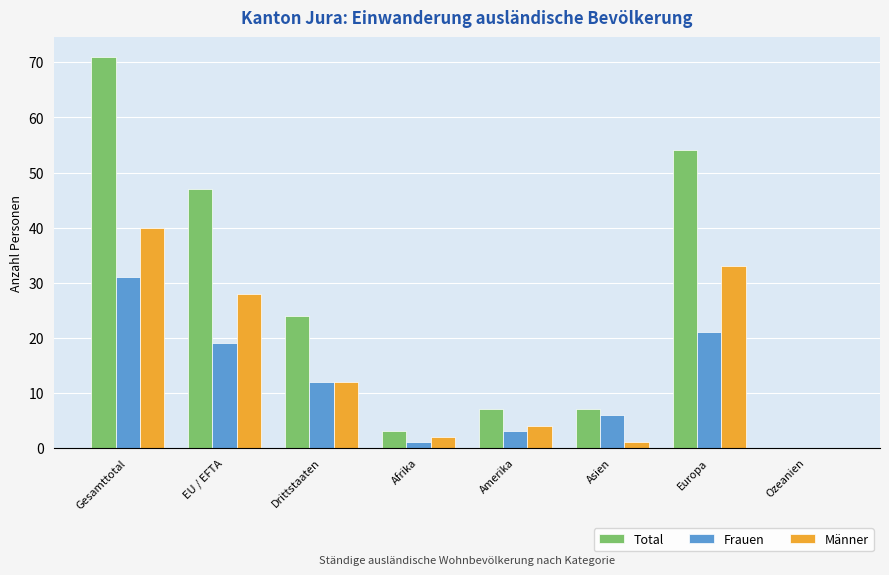

What are all the series names shown in the legend?

Total, Frauen, Männer